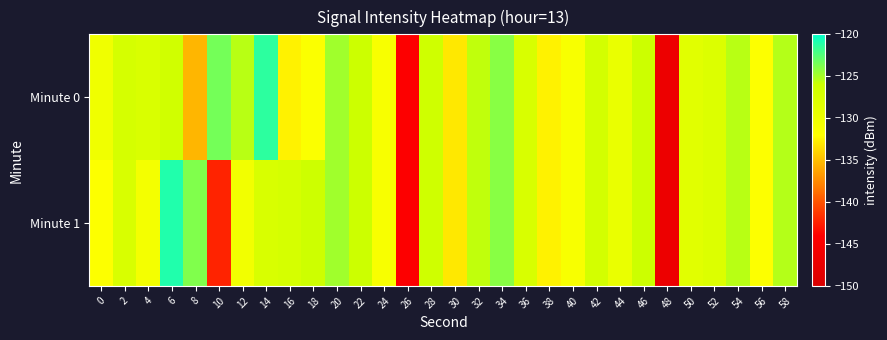

Which series has the largest total across all categories?

Minute 0